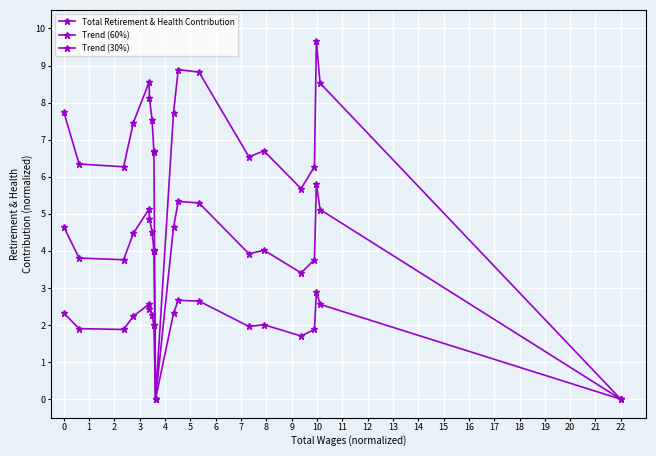

How many data points in Trend (30%) are less than 2?

7